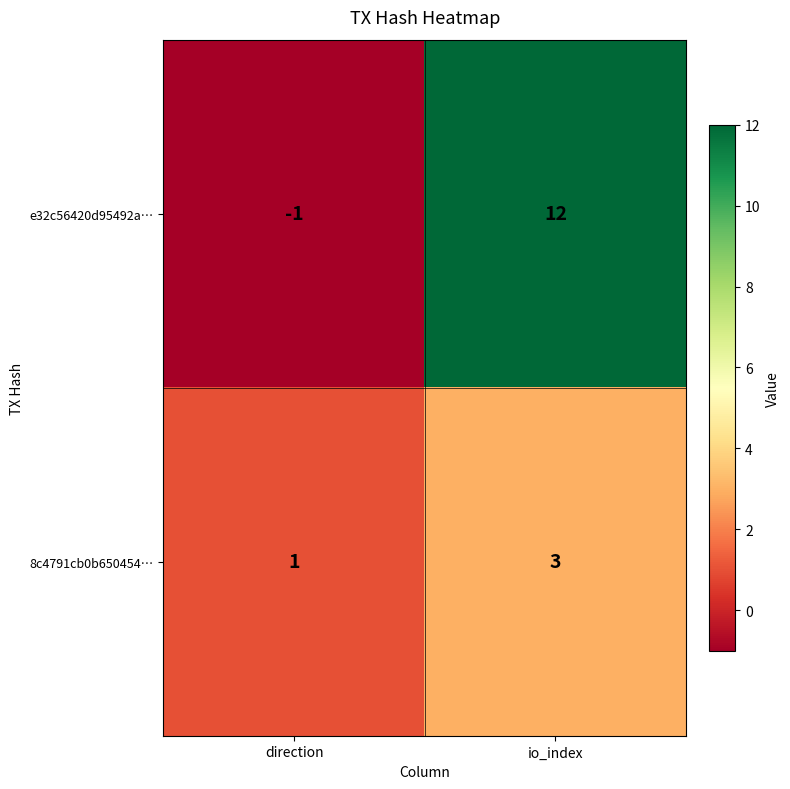

What is the maximum value for e32c56420d95492a…?

12